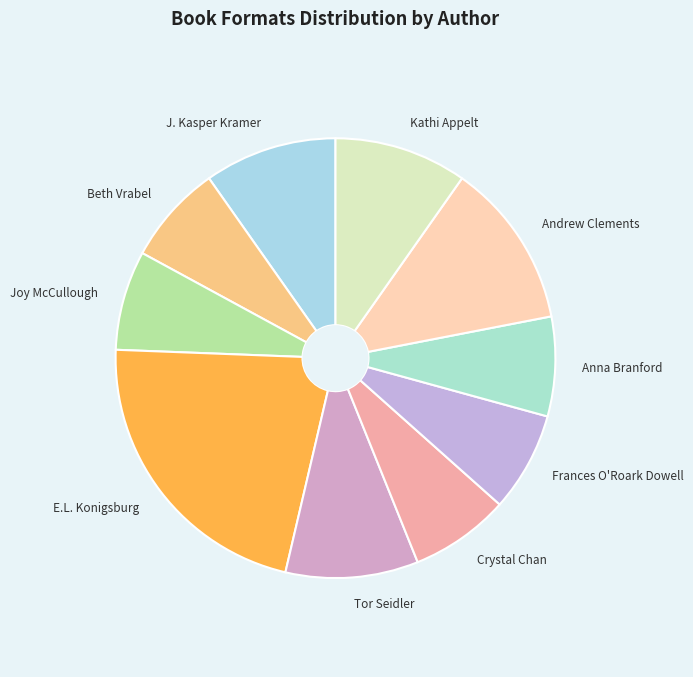

Do Joy McCullough and Tor Seidler together represent more than half of the pie?

No